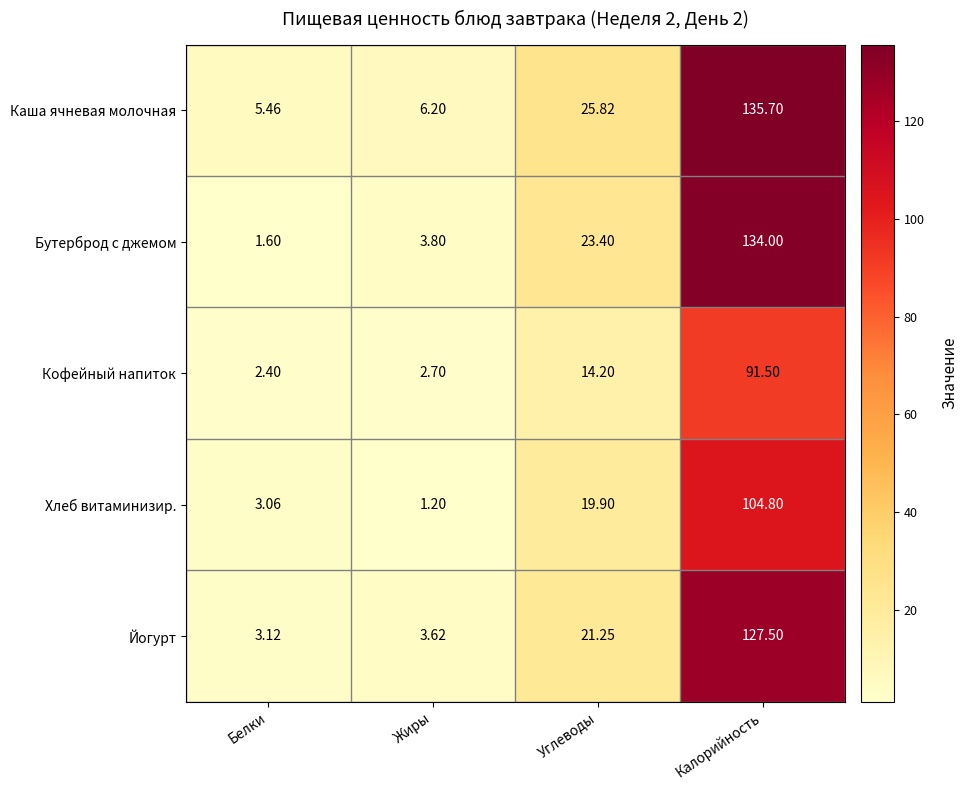

How many data points does each series have?

4